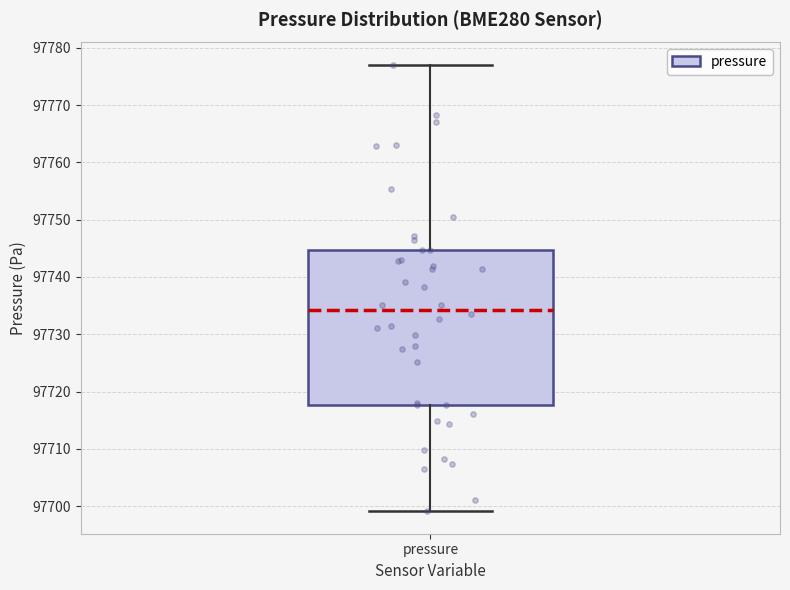

Where does the median line of the box for pressure sit on the y-axis? The values are not printed on the chart, so give them approximately, as read against the axis.

97734